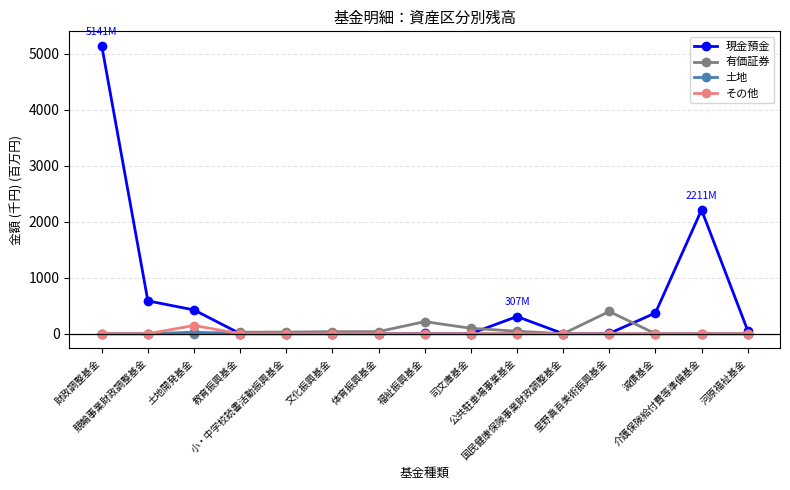

Does the chart display data point markers on the line(s)?

Yes